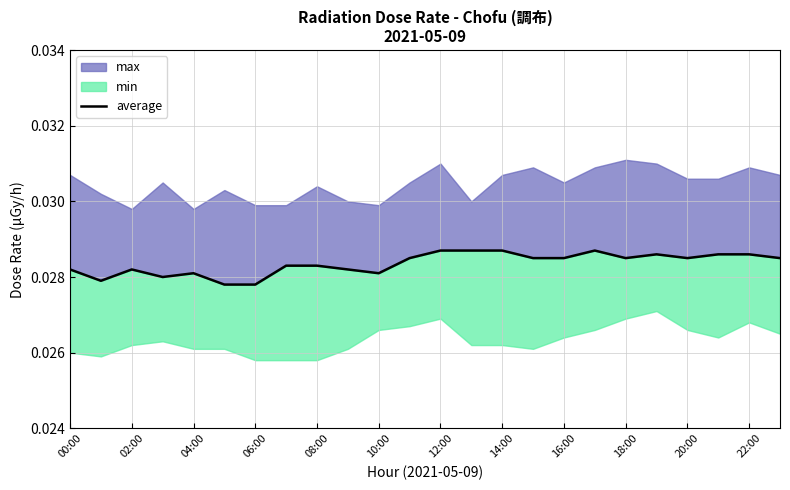

Between 13 and 14, which is larger?

13